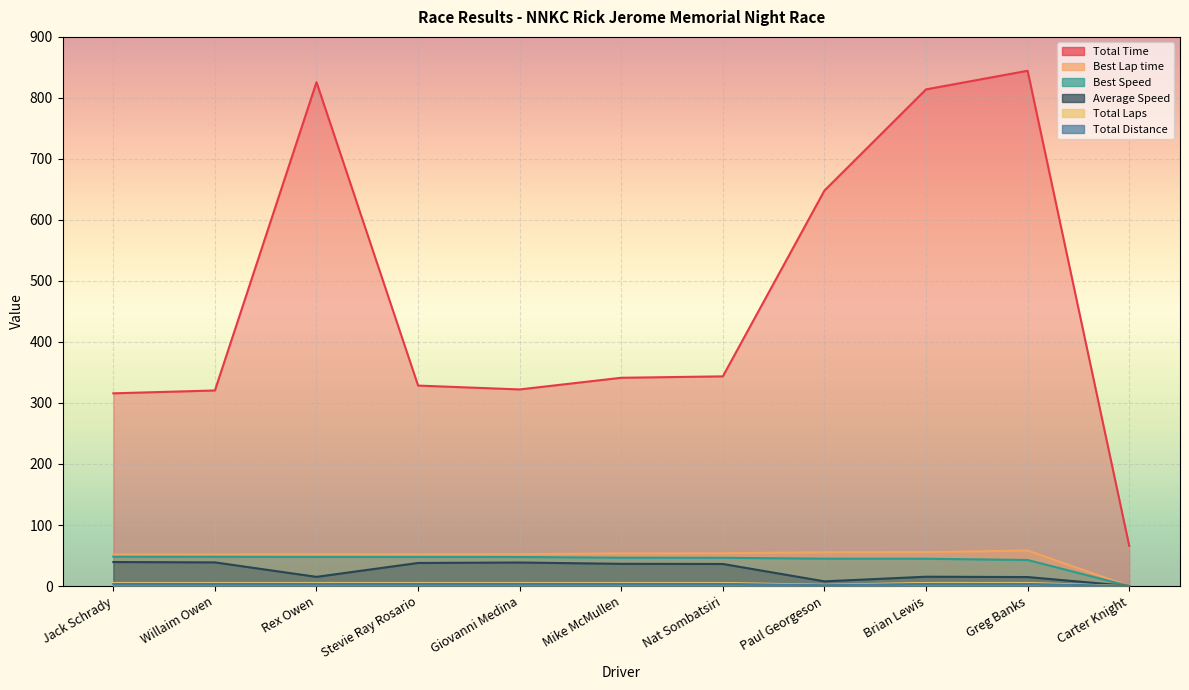

How many values in the Total Time series exceed 341?

6